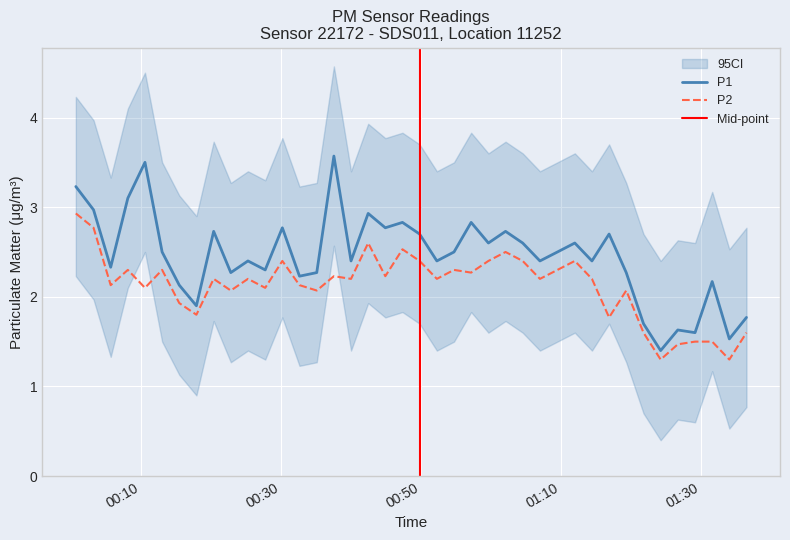

True or false: P1 and P2 intersect in this chart.

False